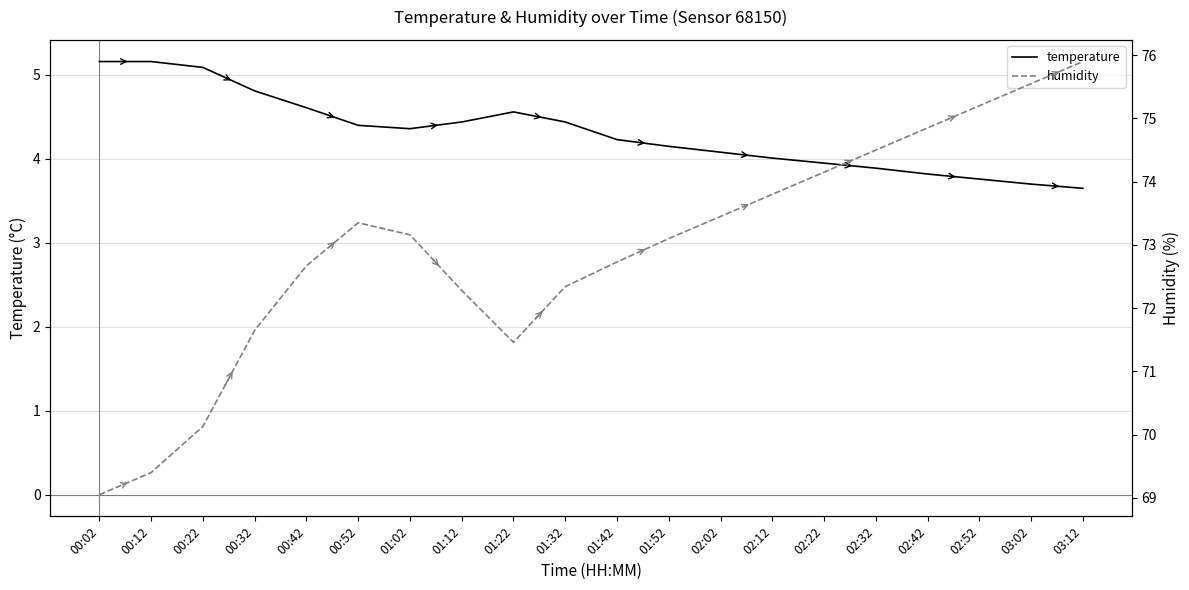

What is the value of the humidity point at the 4th from the left?

71.7